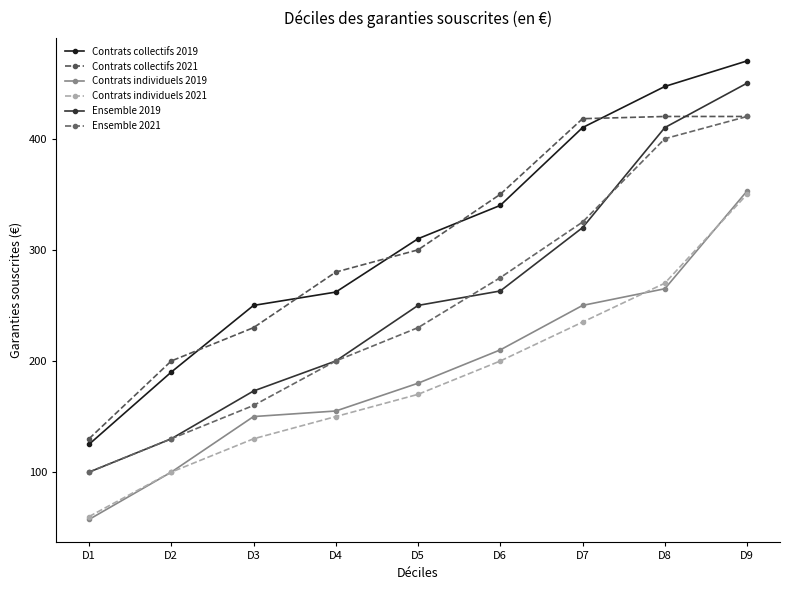

The Ensemble 2021 series shows 141.3 at D1. True or false?

False